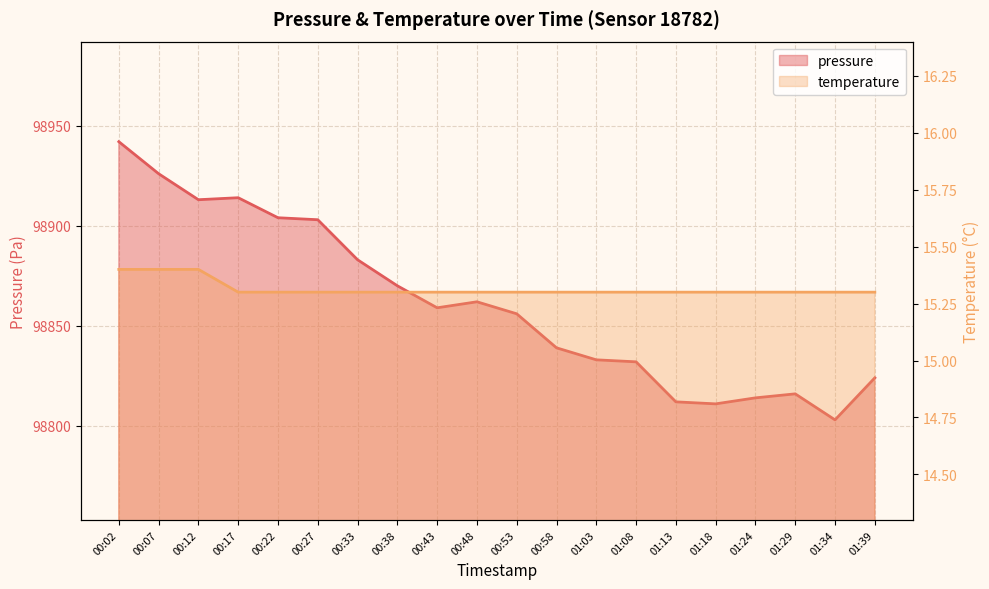

What is the lowest value of the temperature series?

15.3